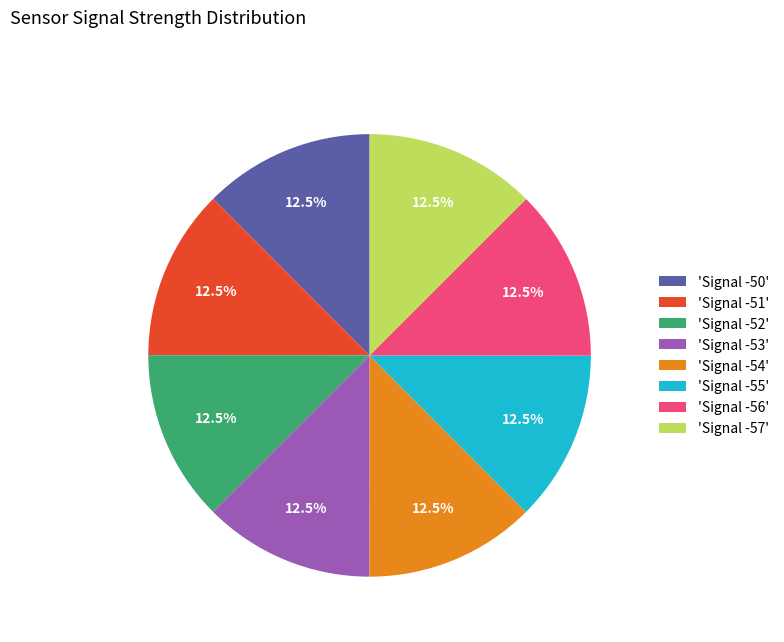

Count the number of slices in the pie.

8